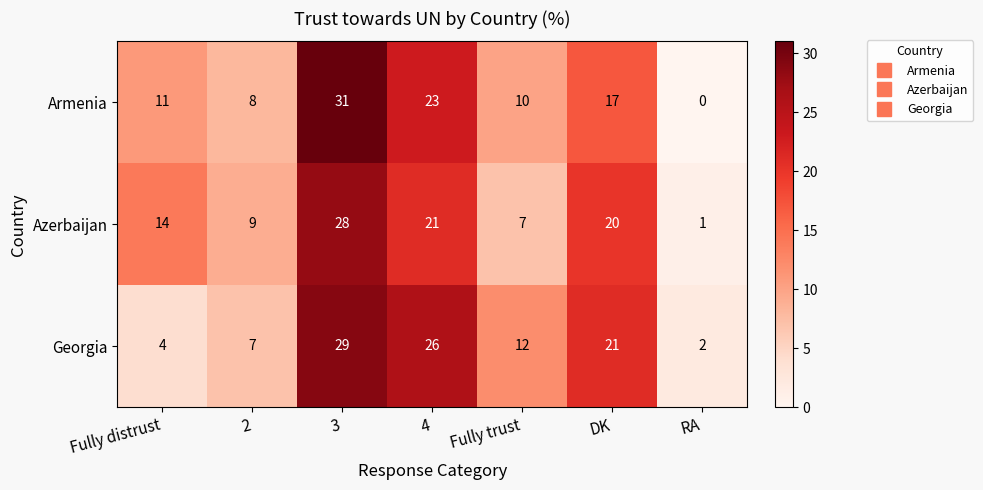

Reading left to right, what are all the values shown in this chart?

Armenia: 11	8	31	23	10	17	0
Azerbaijan: 14	9	28	21	7	20	1
Georgia: 4	7	29	26	12	21	2